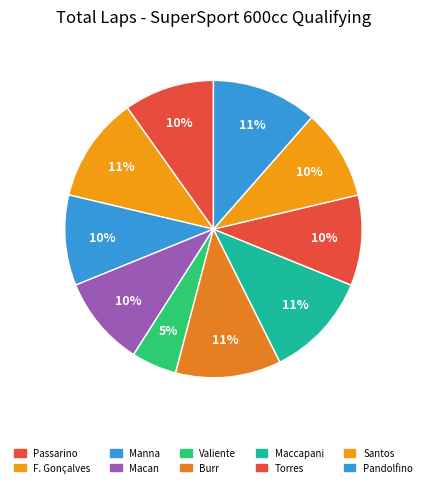

How many slices are in this pie chart?

10